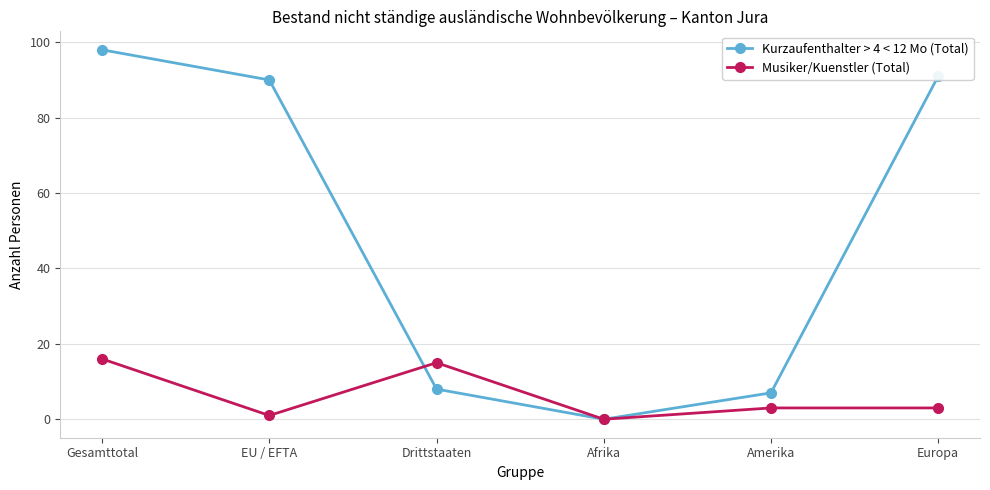

Between EU / EFTA and Drittstaaten, which series saw the biggest shift?

Kurzaufenthalter > 4 < 12 Mo (Total)